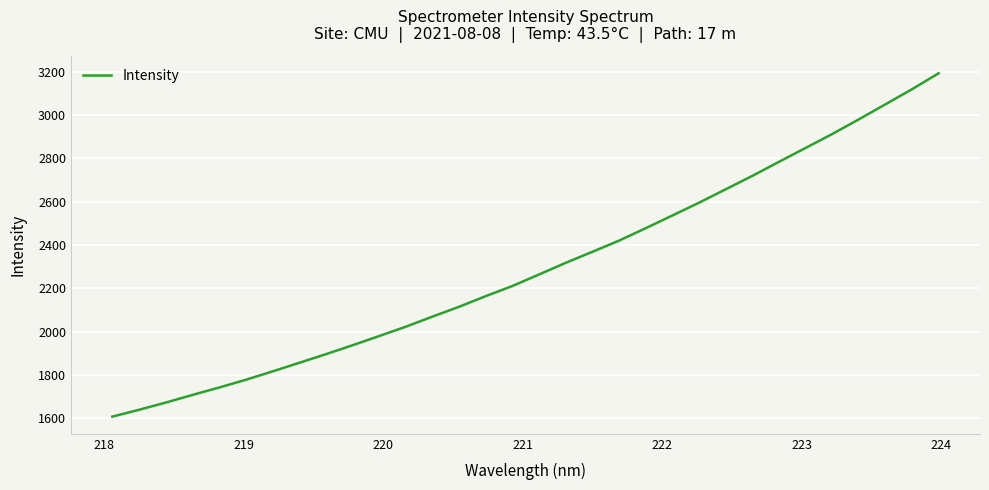

What is the smallest value displayed?

1607.6